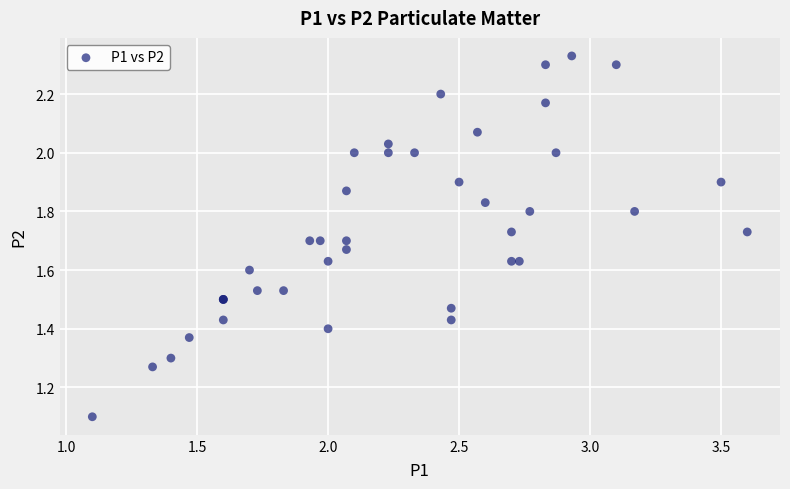

What Y value in the scatter plot is closest to 1?

1.1